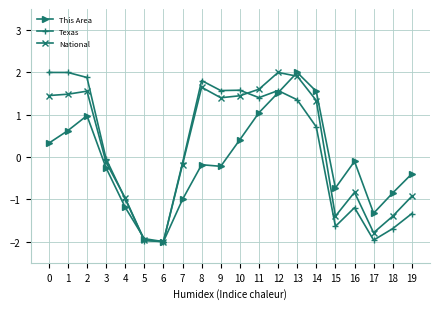

Is it true that National equals -2.0 at 6?

True